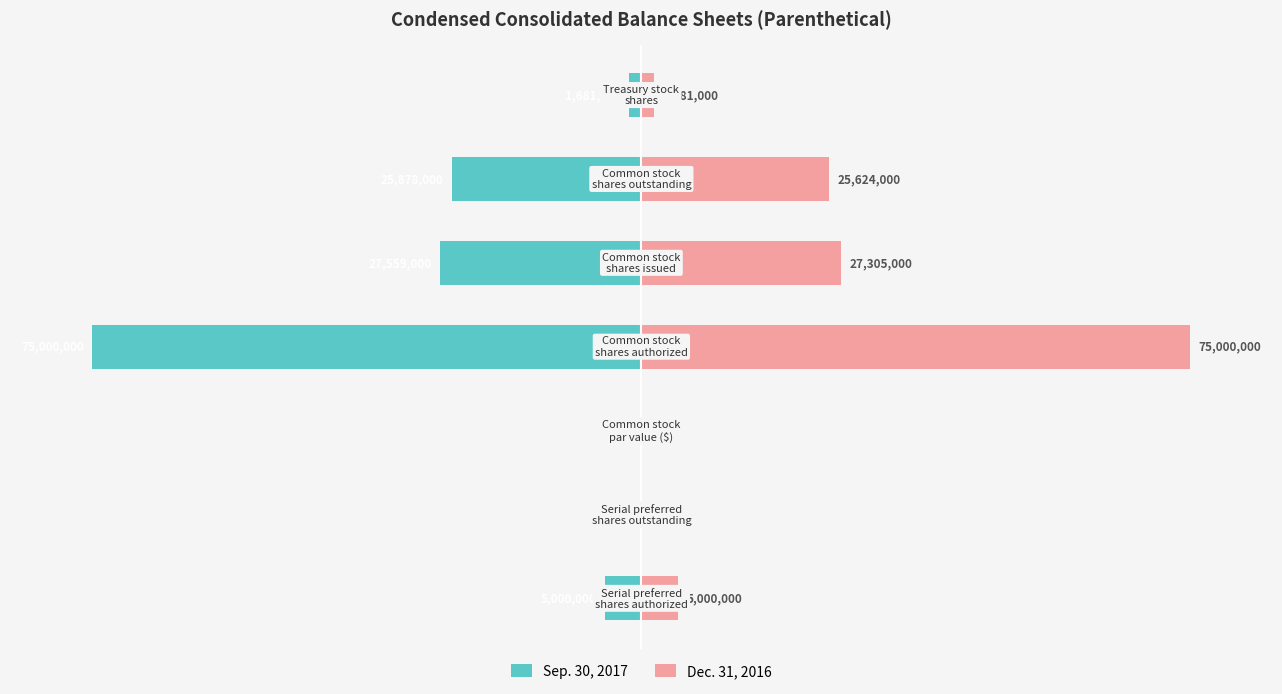

Between 0 and 1, which series saw the biggest shift?

Sep. 30, 2017